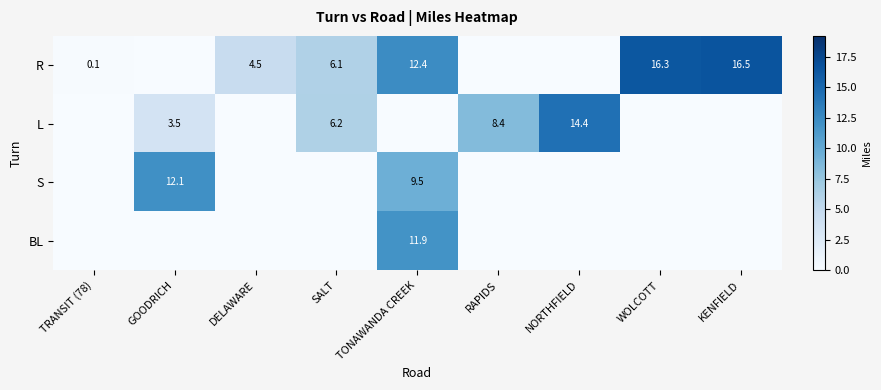

What is the sum of the R values at TONAWANDA CREEK and TRANSIT (78)?

12.5